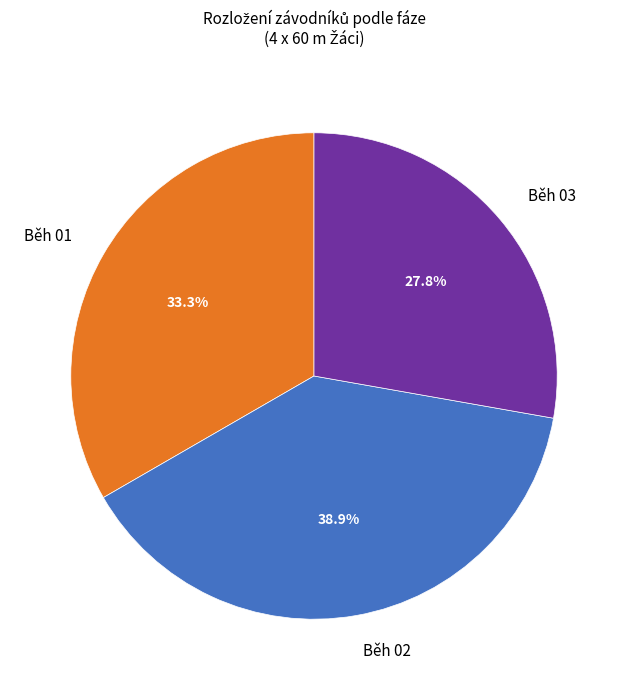

Is there any slice that represents more than half of the pie?

No